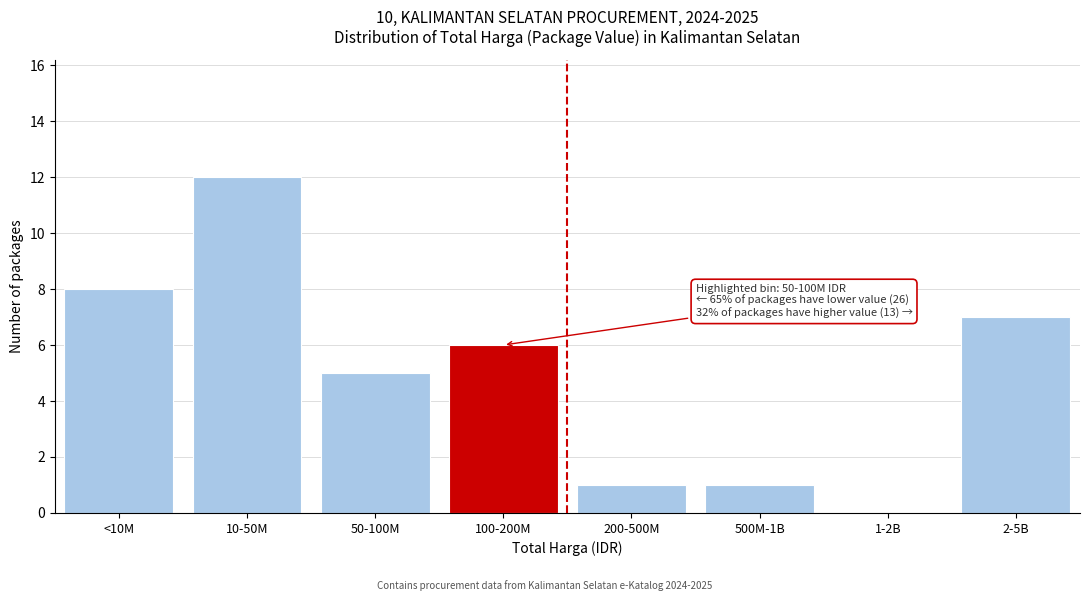

Reading left to right, what are all the values shown in this chart?

<10M=8	10-50M=12	50-100M=5	100-200M=6	200-500M=1	500M-1B=1	1-2B=0	2-5B=7